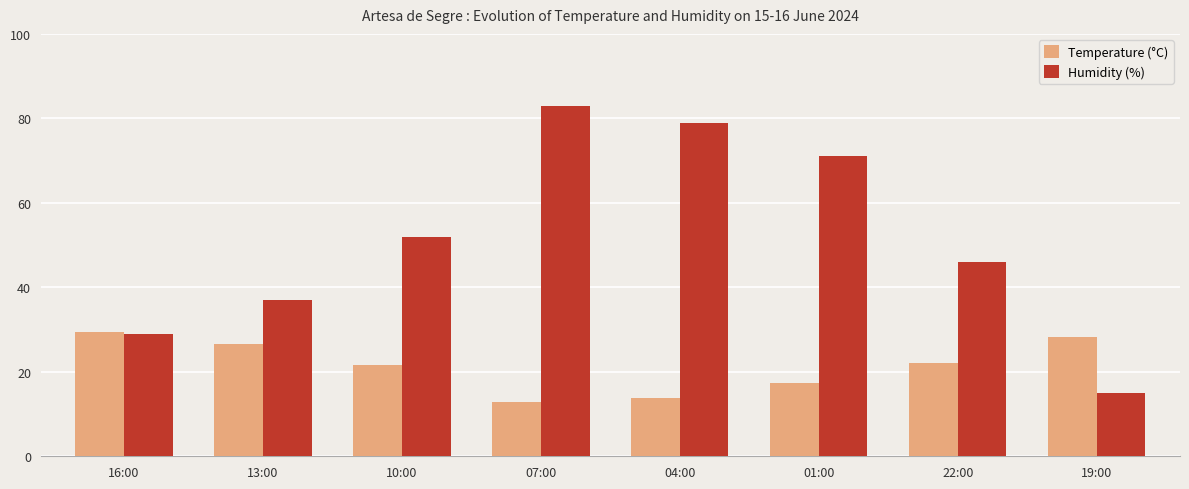

Reading right to left, transcribe all the data shown in this chart.

Temperature (°C): 19:00=28.2	22:00=22.2	01:00=17.3	04:00=13.8	07:00=12.9	10:00=21.6	13:00=26.6	16:00=29.5
Humidity (%): 19:00=15.0	22:00=46.0	01:00=71.0	04:00=79.0	07:00=83.0	10:00=52.0	13:00=37.0	16:00=29.0